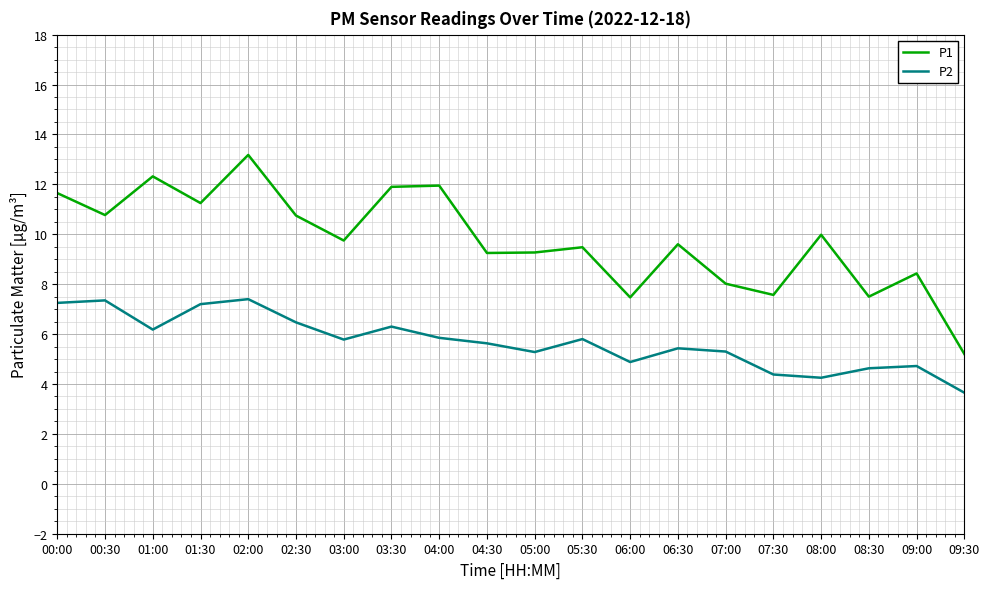

Does the chart have visible grid lines?

Yes